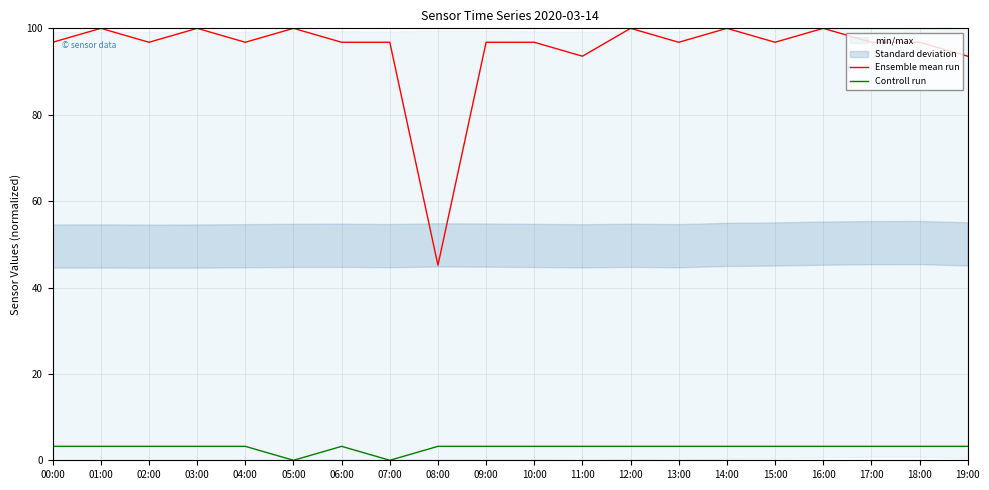

True or false: Controll run and Ensemble mean run cross at least once.

False